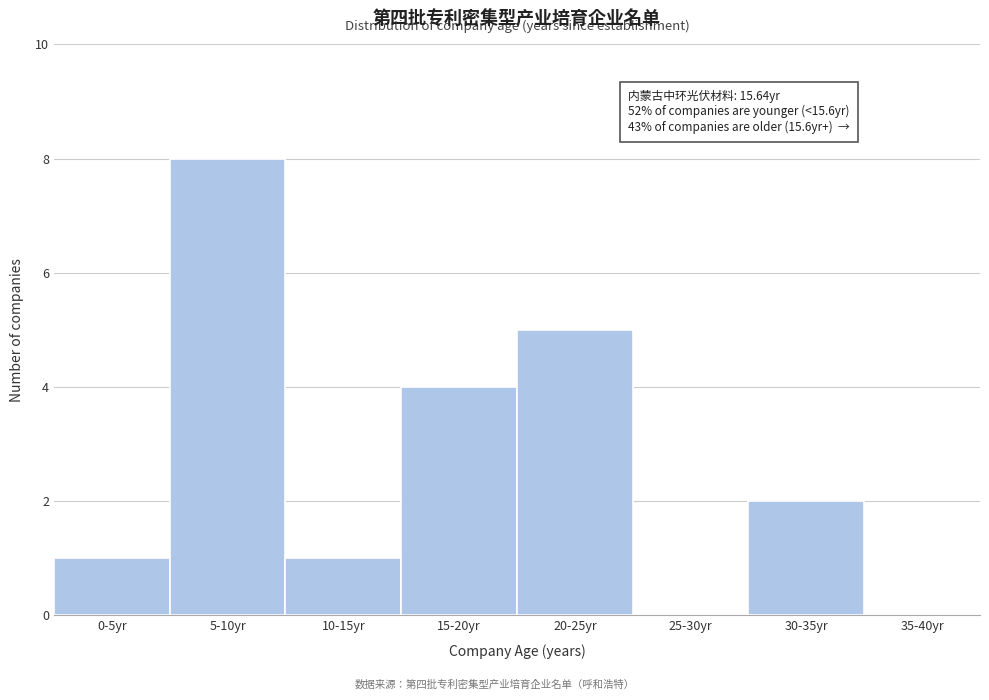

Reading left to right, what are all the values shown in this chart?

0-5yr=1	5-10yr=8	10-15yr=1	15-20yr=4	20-25yr=5	25-30yr=0	30-35yr=2	35-40yr=0